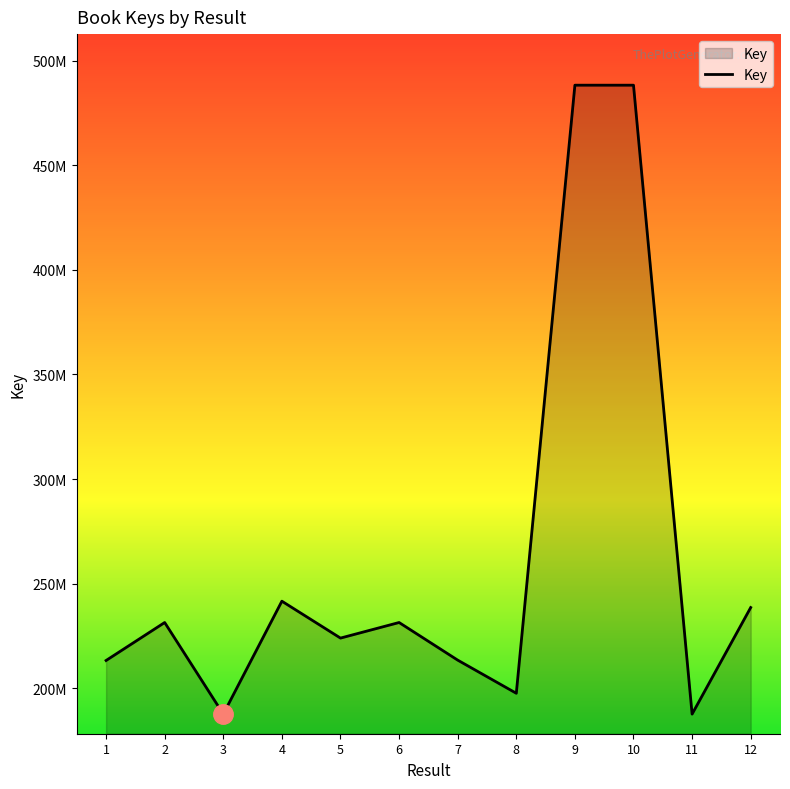

Does the chart have visible grid lines?

No